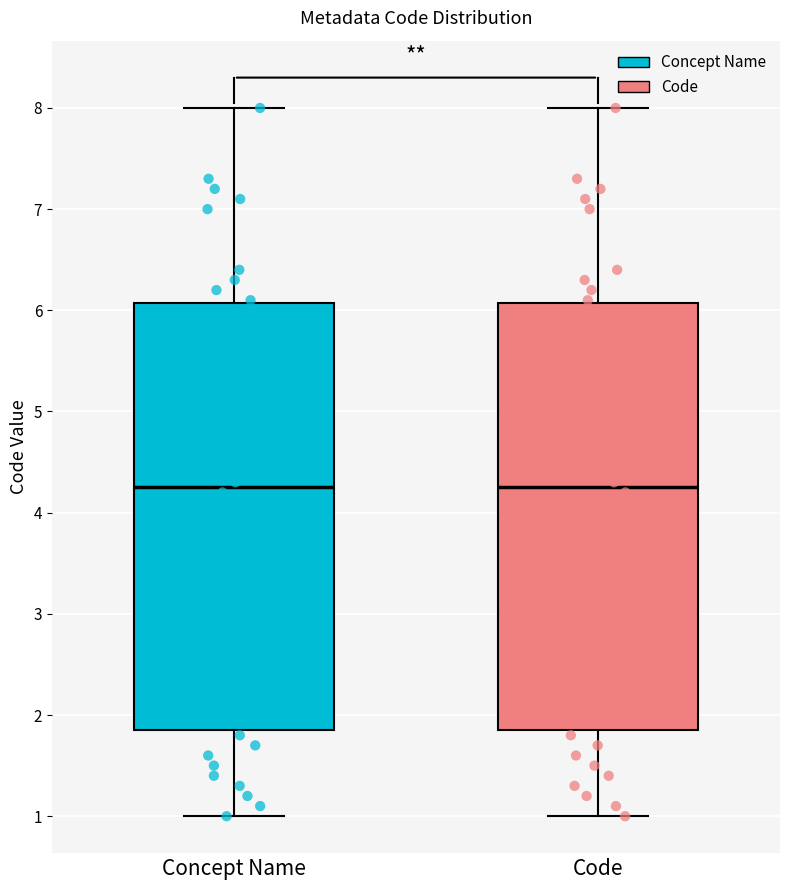

Where is the lower edge of the box for Code on the y-axis? The values are not printed on the chart, so give them approximately, as read against the axis.

1.9